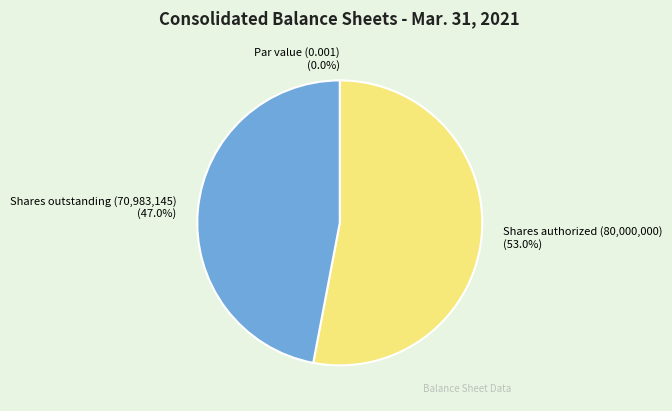

The Common stock, par value slice represents 0% of the pie. True or false?

True